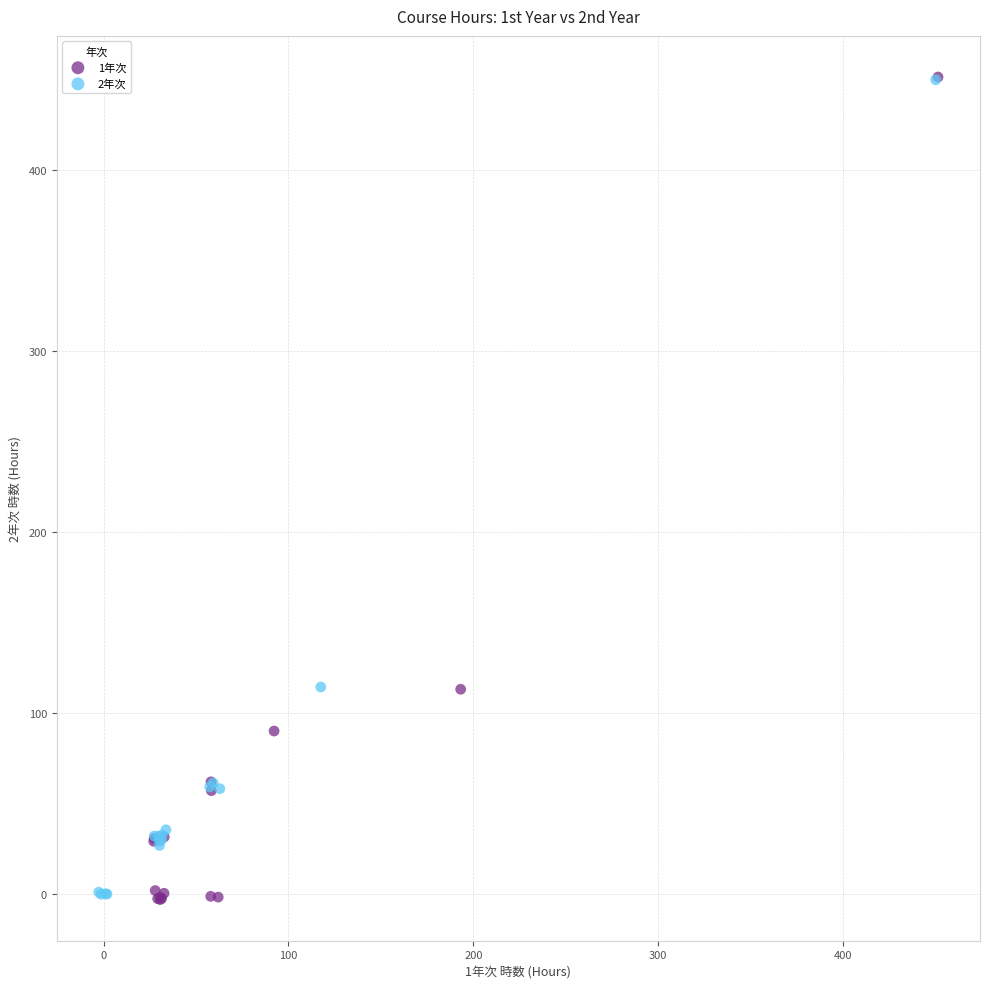

Which series has the largest Y range (max minus min)?

1年次